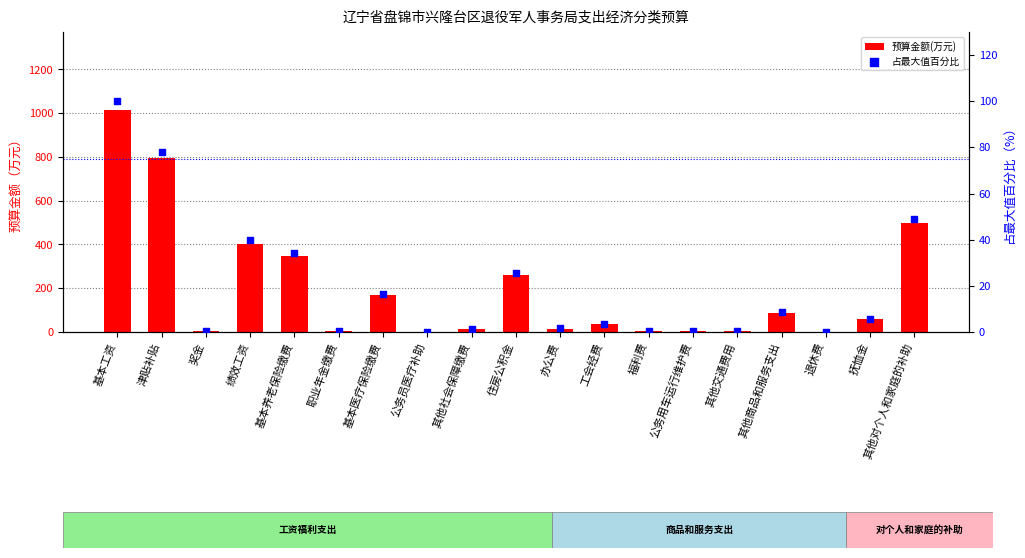

What are all the series names shown in the legend?

预算金额(万元), 占最大值百分比